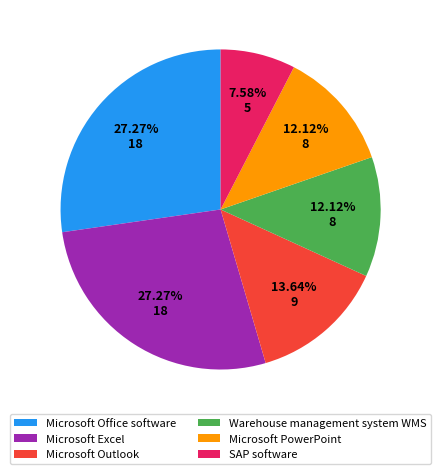

Is the sum of SAP software and Microsoft PowerPoint greater than half?

No